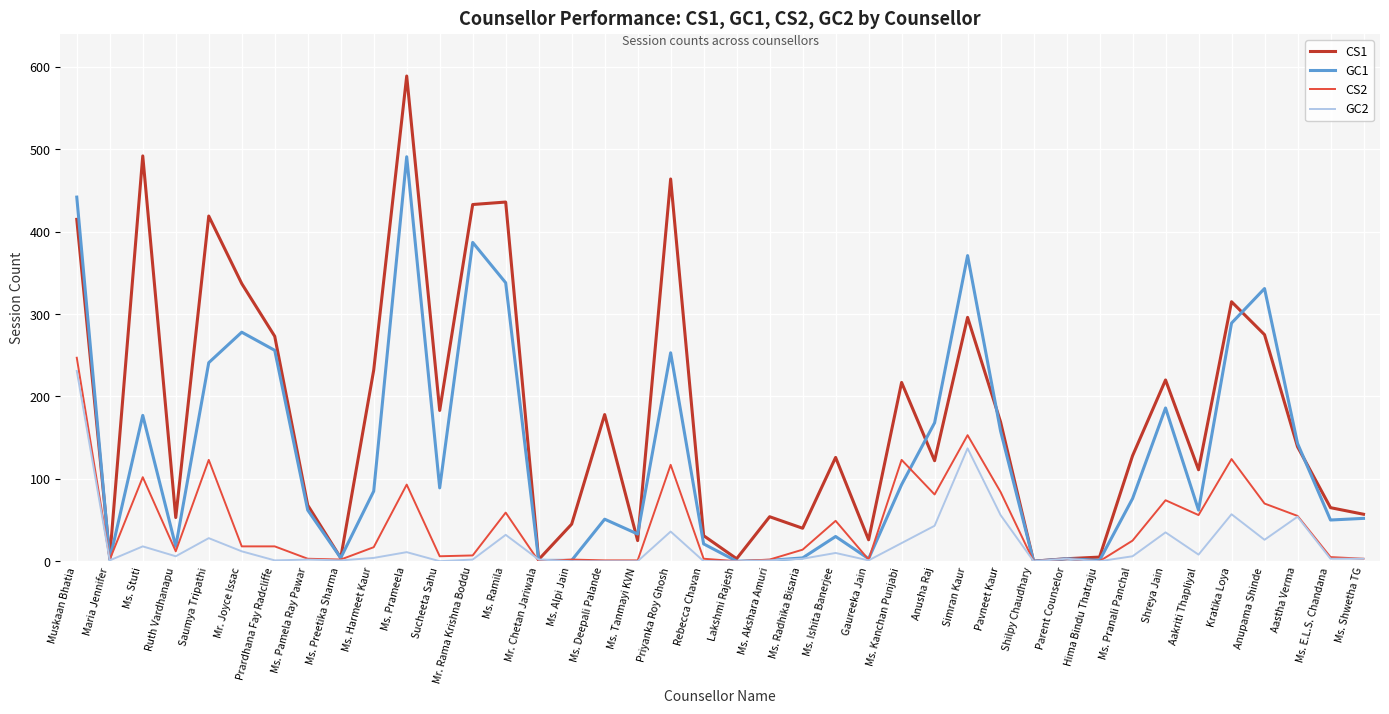

Which category has the highest value across all series?

Ms. Prameela